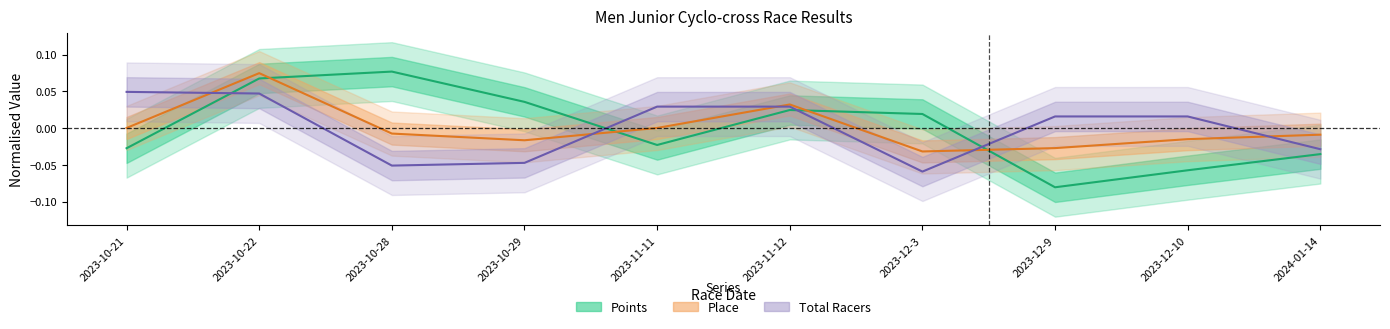

Count the number of data series in this chart.

3